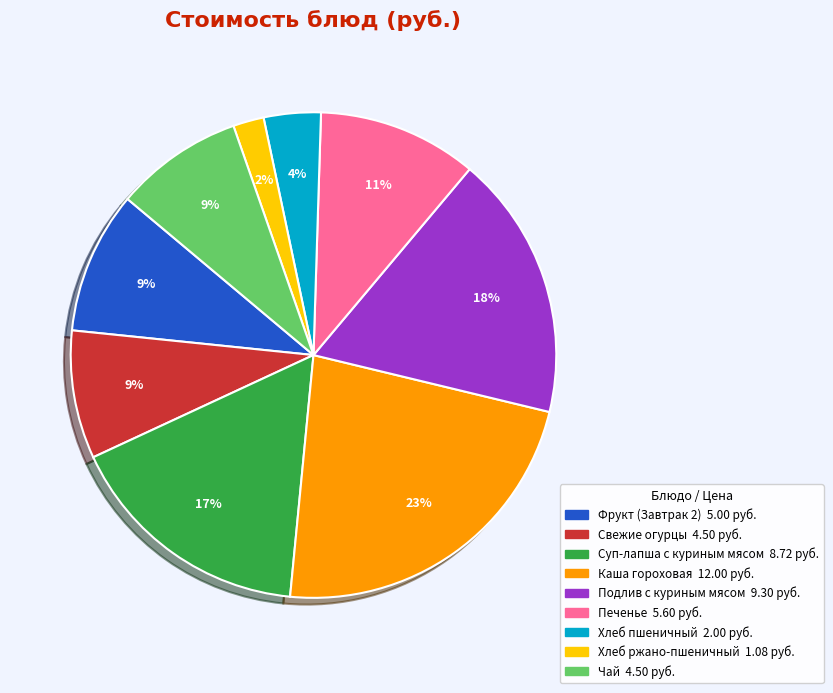

The Хлеб пшеничный slice represents 14% of the pie. True or false?

False